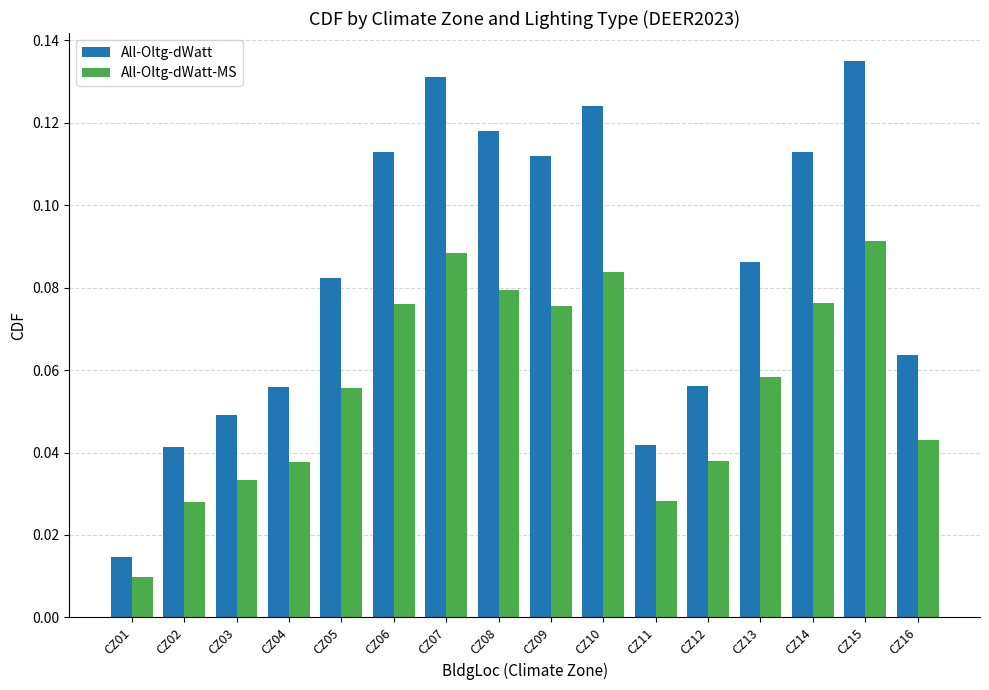

Where is All-Oltg-dWatt-MS nearest to the value 0?

CZ01